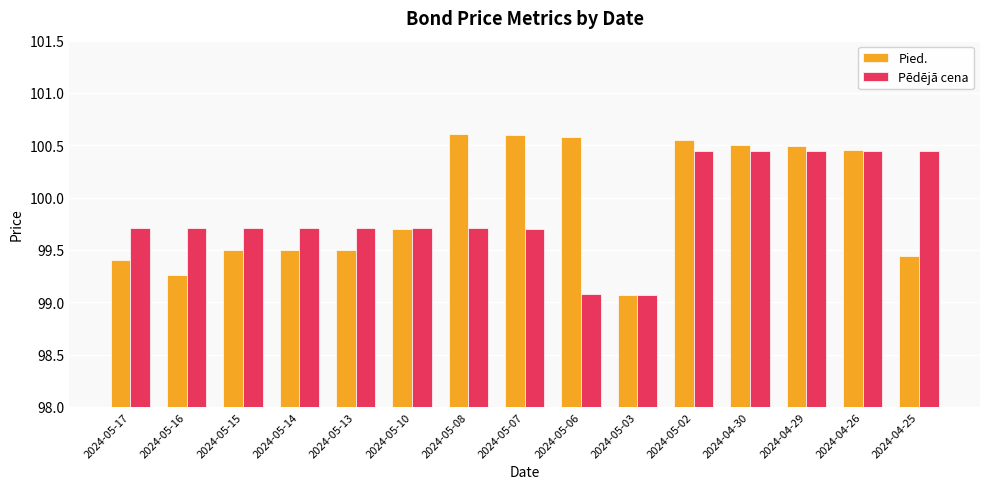

List the series in order of their peak value, lowest first.

Pēdējā cena, Pied.